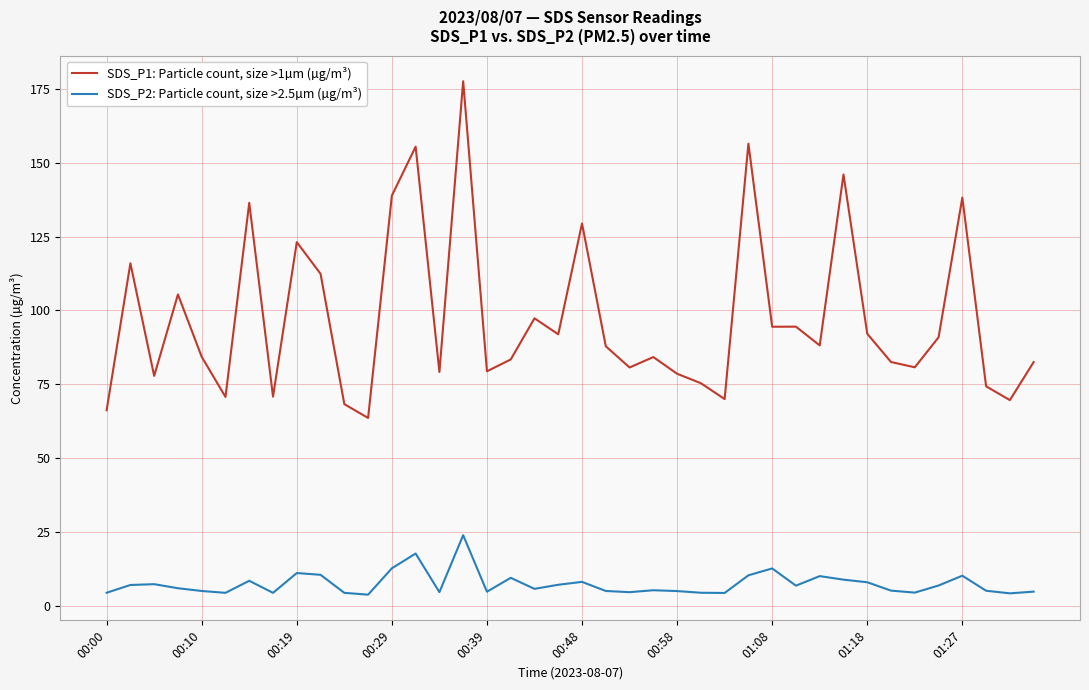

What is the smallest value displayed?

3.9